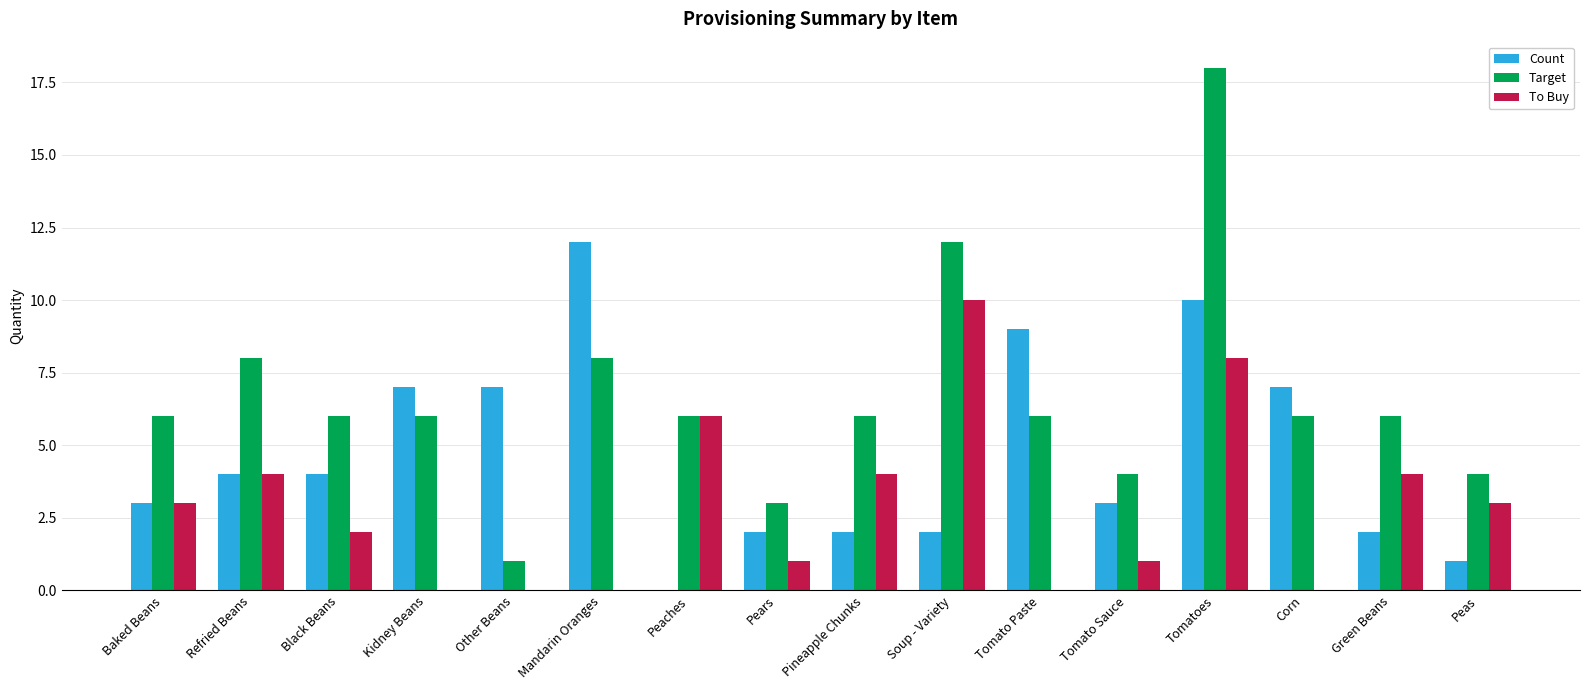

Reading right to left, list all the values displayed in this chart.

Count: Peas=1	Green Beans=2	Corn=7	Tomatoes=10	Tomato Sauce=3	Tomato Paste=9	Soup - Variety=2	Pineapple Chunks=2	Pears=2	Peaches=0	Mandarin Oranges=12	Other Beans=7	Kidney Beans=7	Black Beans=4	Refried Beans=4	Baked Beans=3
Target: Peas=4	Green Beans=6	Corn=6	Tomatoes=18	Tomato Sauce=4	Tomato Paste=6	Soup - Variety=12	Pineapple Chunks=6	Pears=3	Peaches=6	Mandarin Oranges=8	Other Beans=1	Kidney Beans=6	Black Beans=6	Refried Beans=8	Baked Beans=6
To Buy: Peas=3	Green Beans=4	Corn=0	Tomatoes=8	Tomato Sauce=1	Tomato Paste=0	Soup - Variety=10	Pineapple Chunks=4	Pears=1	Peaches=6	Mandarin Oranges=0	Other Beans=0	Kidney Beans=0	Black Beans=2	Refried Beans=4	Baked Beans=3